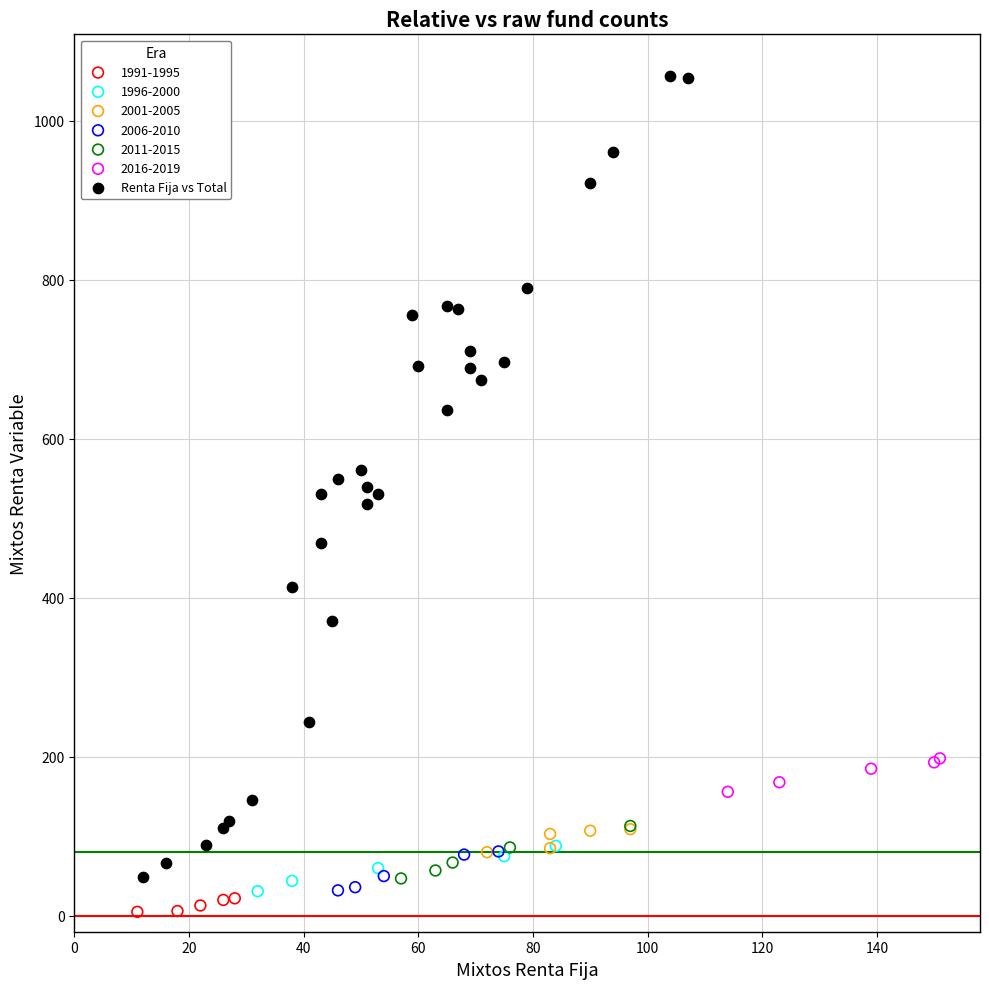

Which series reaches the maximum Y coordinate?

Renta Fija vs Total